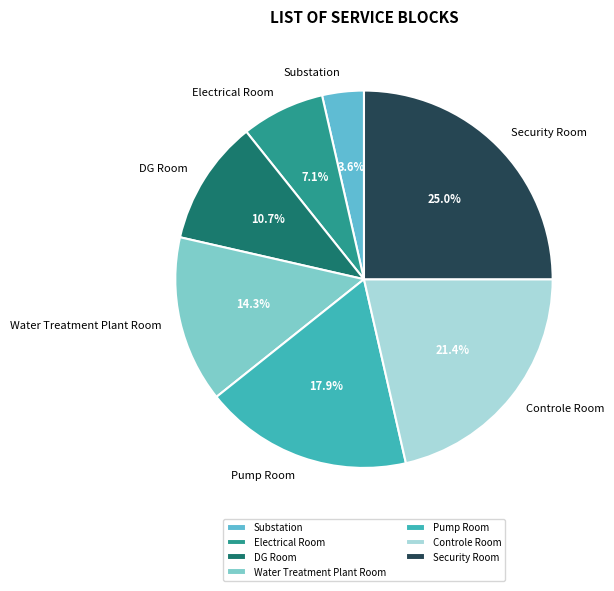

Which has a higher value, Substation or Water Treatment Plant Room?

Water Treatment Plant Room